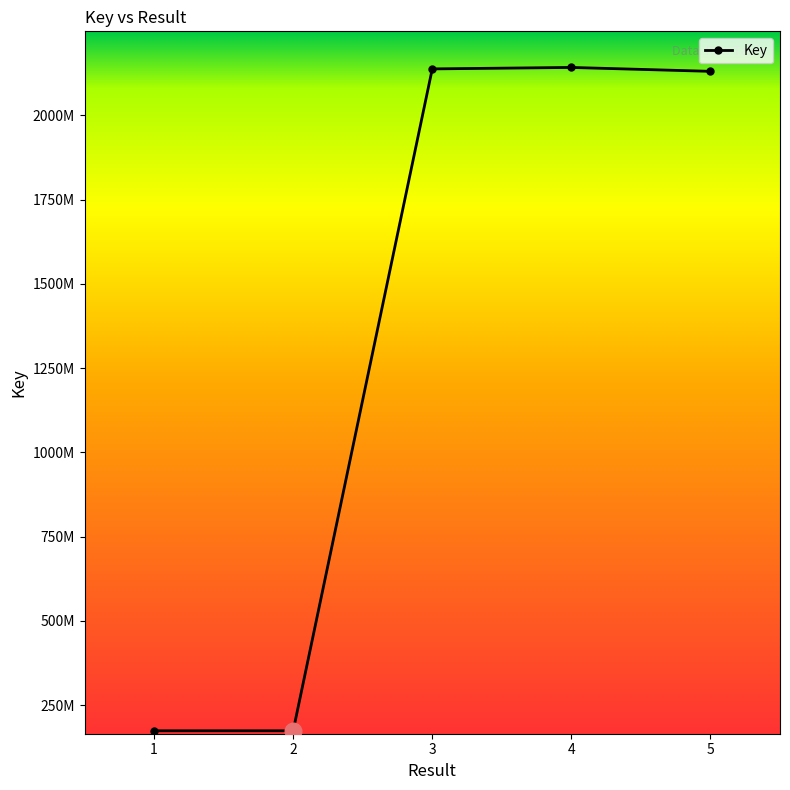

Reading left to right, what are all the values shown in this chart?

174354131	174353287	2137640626	2141962083	2130394818